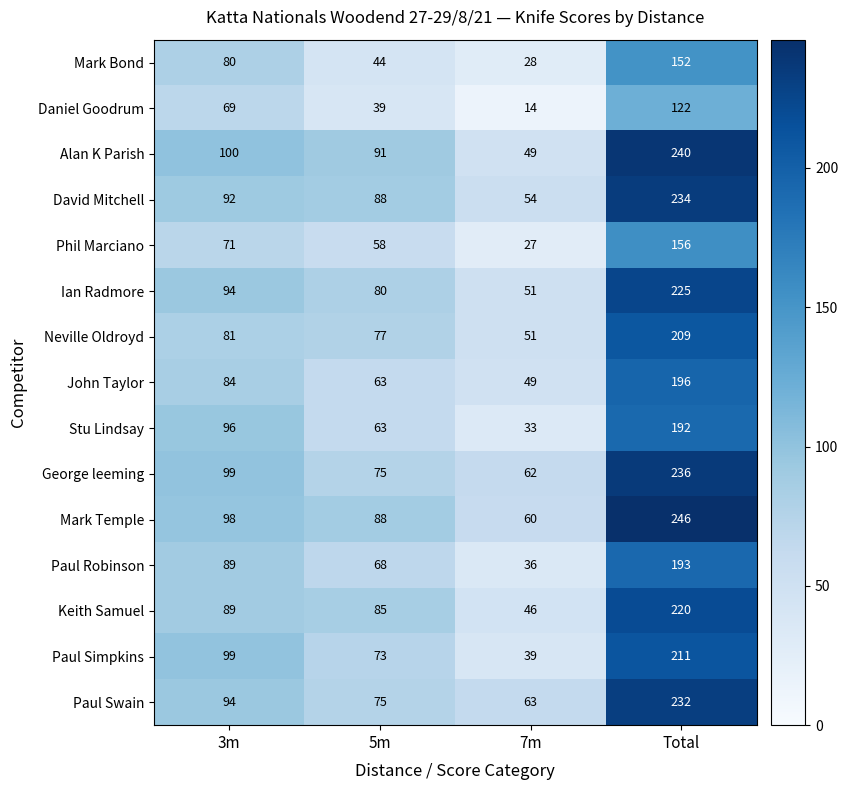

What value does the Alan K Parish series have at 7m?

49